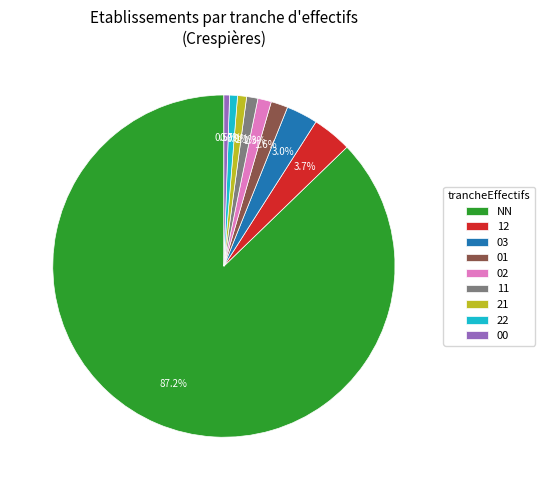

What percentage is the 11 slice, to the nearest percent?

1%